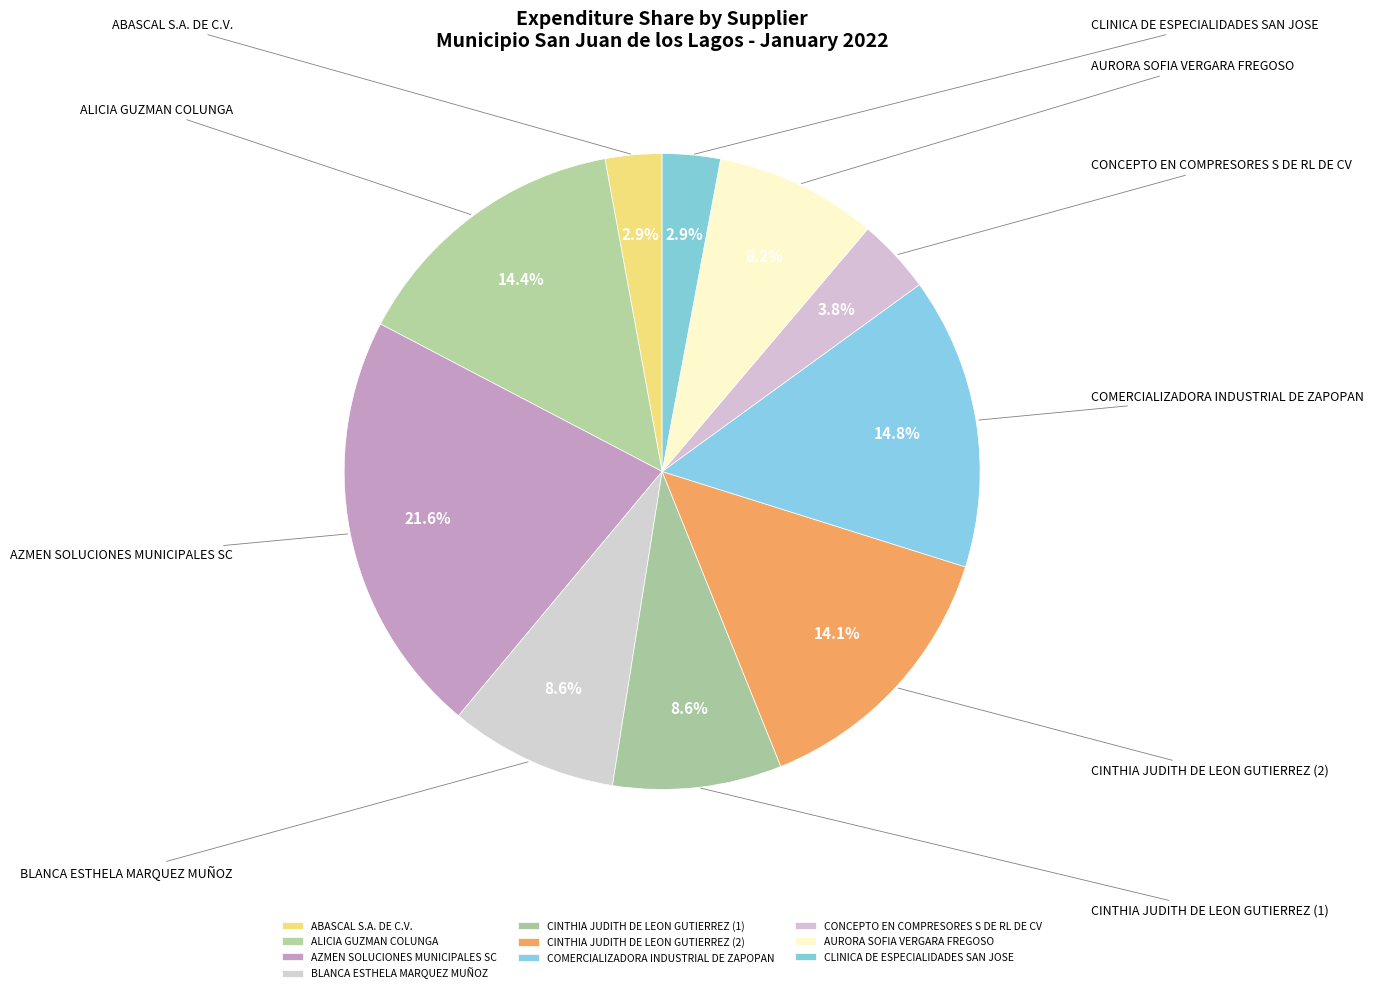

To the nearest percent, what is the difference between the largest and smallest slice percentages?

19%